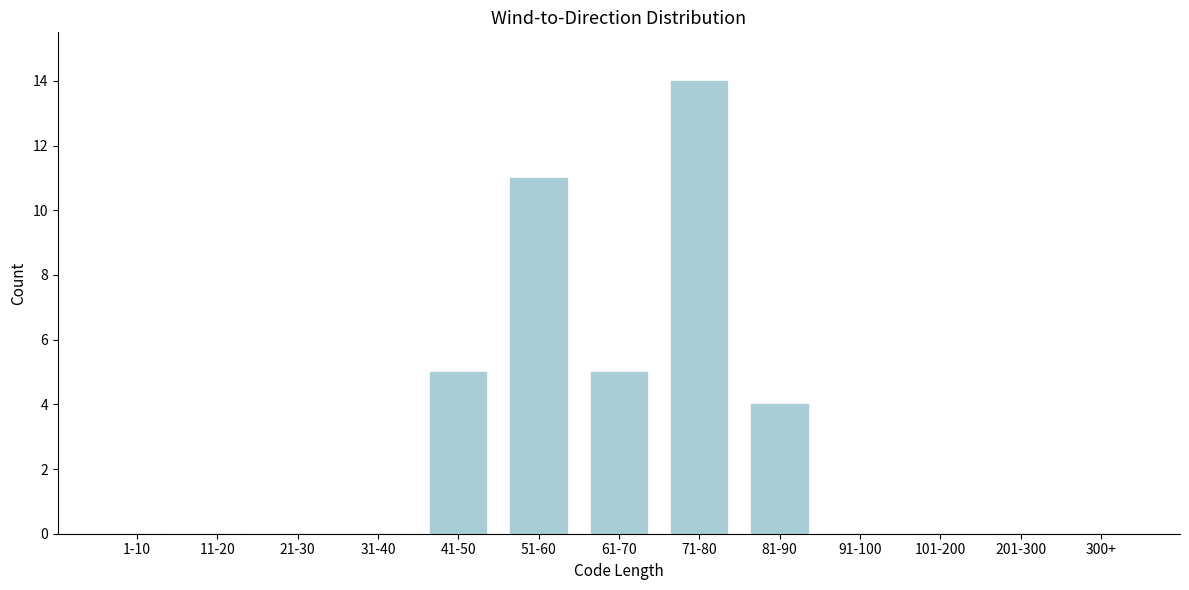

Reading right to left, transcribe all the data shown in this chart.

300+=0	201-300=0	101-200=0	91-100=0	81-90=4	71-80=14	61-70=5	51-60=11	41-50=5	31-40=0	21-30=0	11-20=0	1-10=0